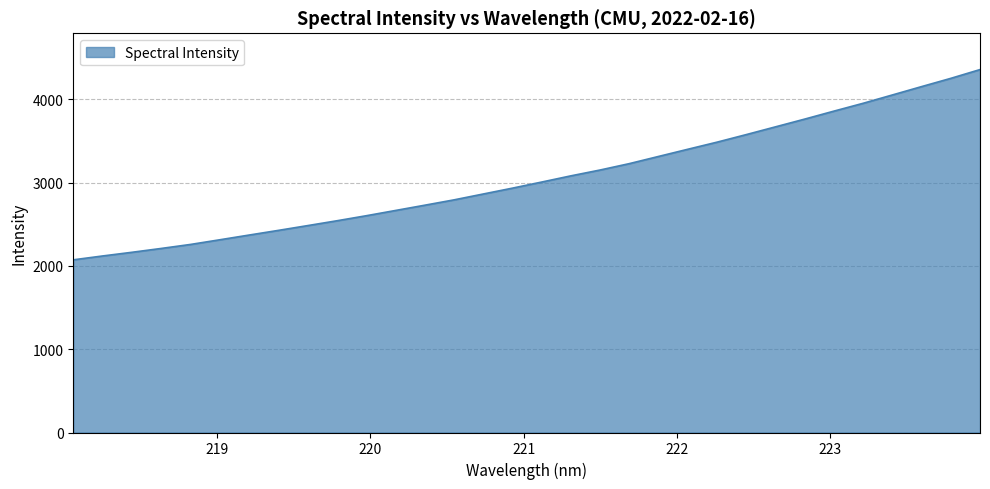

What is the minimum value shown in the chart?

2074.1